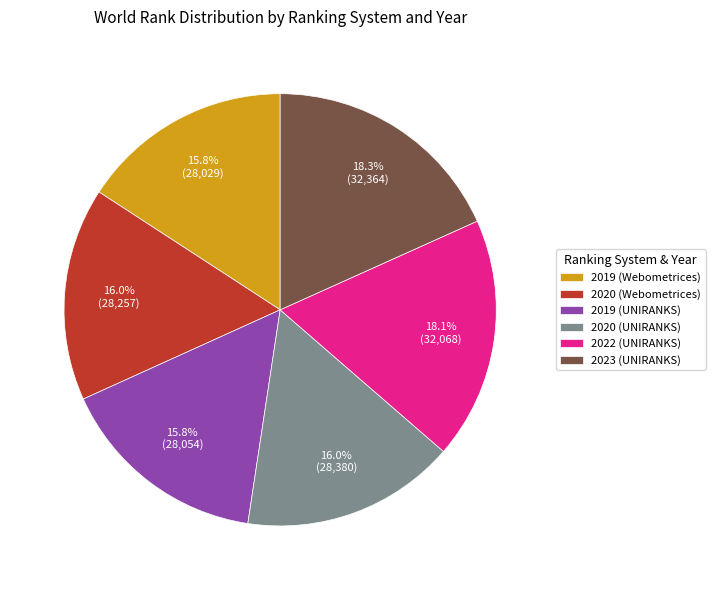

Is 2022 (UNIRANKS) the majority of the pie?

No